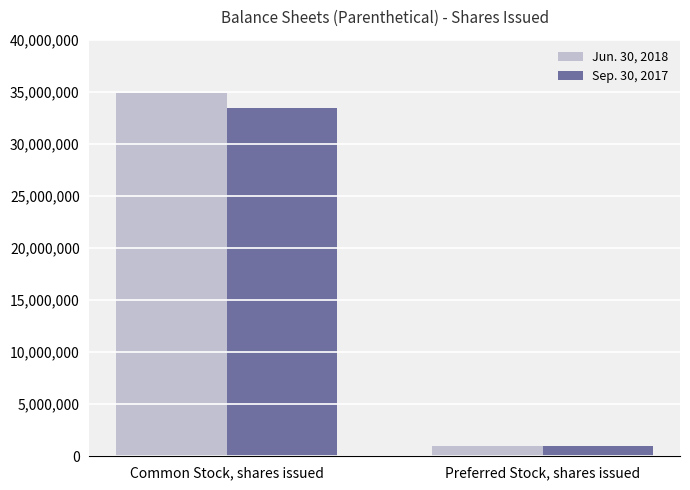

What is the label of the 1st bar from the left?

Common Stock, shares issued